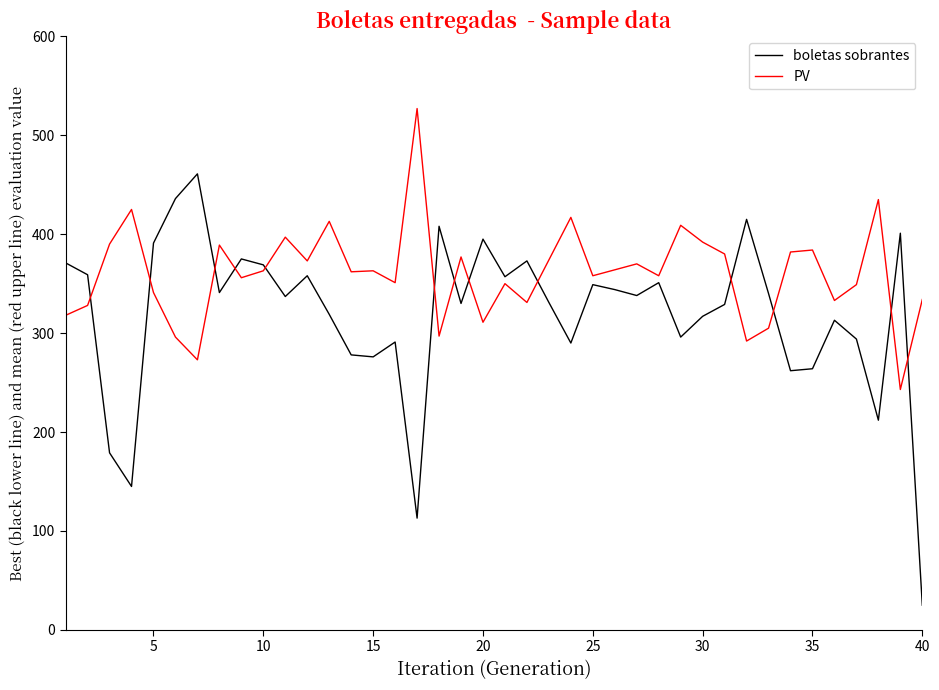

How many lines are shown in the chart?

2